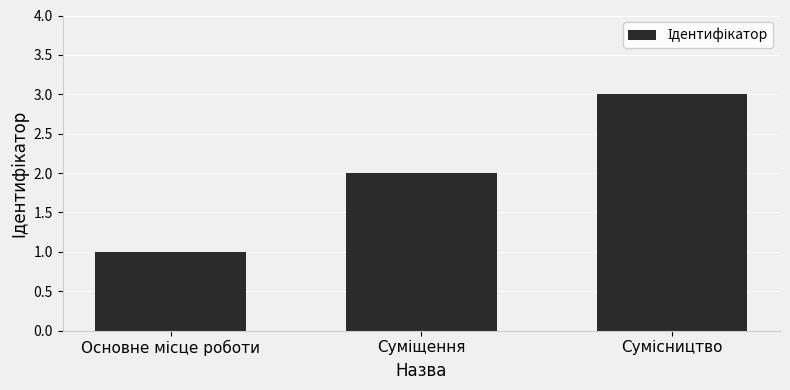

What is the maximum value shown in the chart?

3